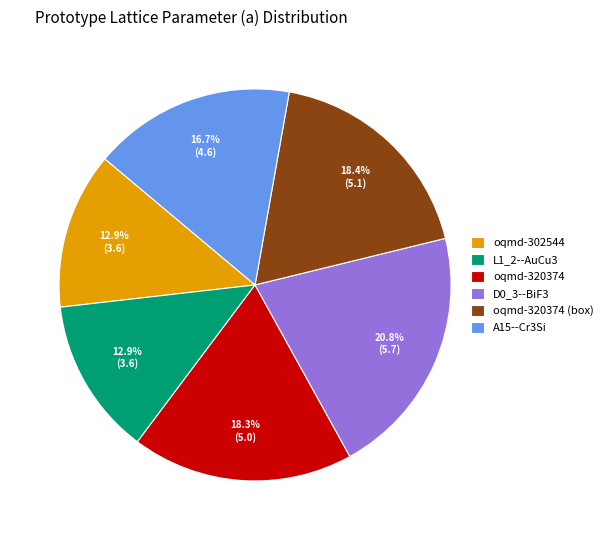

Is A15--Cr3Si the majority of the pie?

No